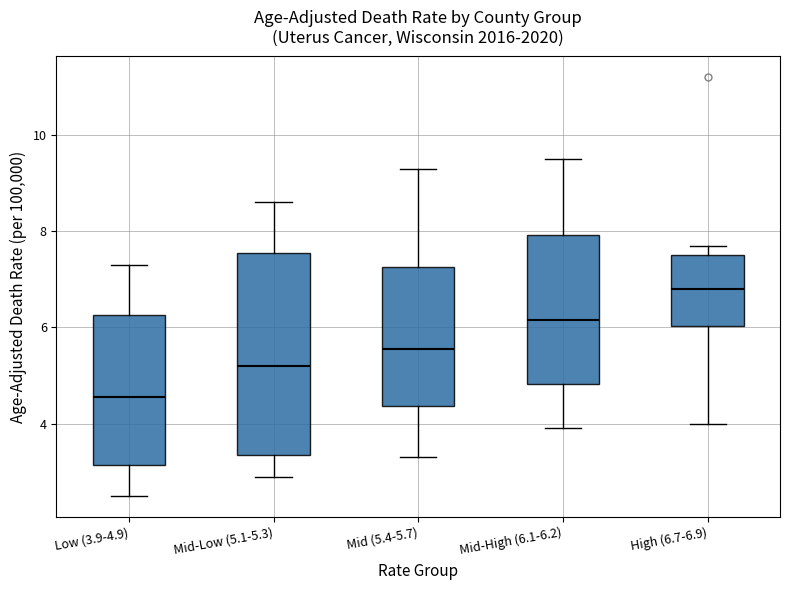

Reading left to right, transcribe this box plot: for each box, give where its median line is, the range the box spans, and where its two whiskers end, as read against the y-axis. The values are not printed on the chart, so give them approximately, as read against the axis.

Low (3.9-4.9): median 4.6, box 3.2 to 6.2, whiskers 2.6 to 7.4
Mid-Low (5.1-5.3): median 5.2, box 3.4 to 7.6, whiskers 3.0 to 8.6
Mid (5.4-5.7): median 5.6, box 4.4 to 7.2, whiskers 3.4 to 9.4
Mid-High (6.1-6.2): median 6.2, box 4.8 to 8.0, whiskers 4.0 to 9.6
High (6.7-6.9): median 6.8, box 6.0 to 7.6, whiskers 4.0 to 7.8